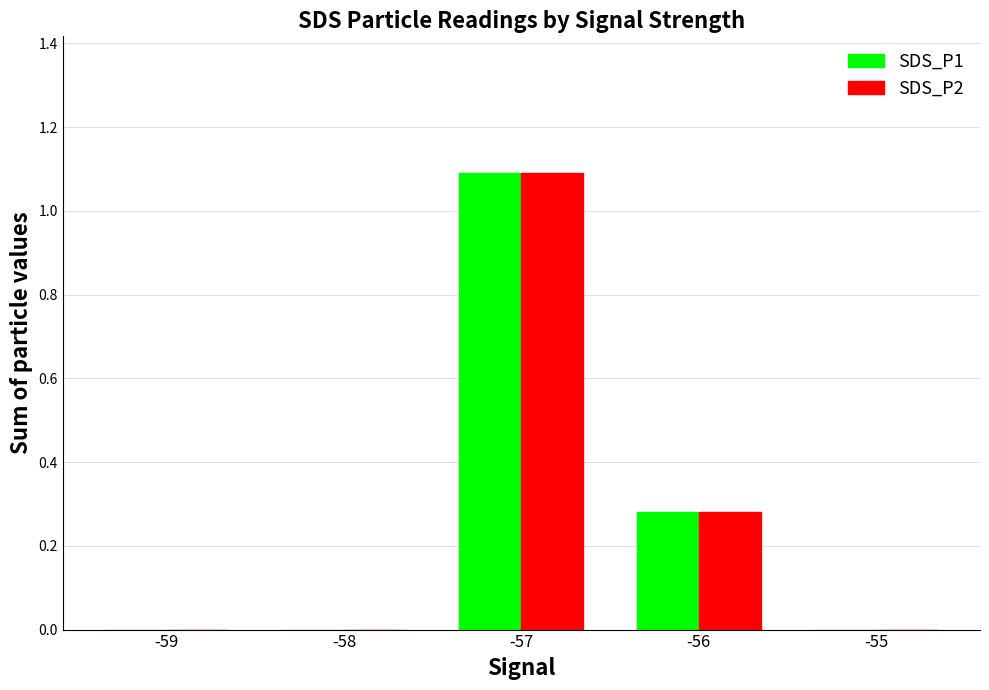

Is the value of SDS_P1 at -59 greater than the value of SDS_P2 at -56?

No